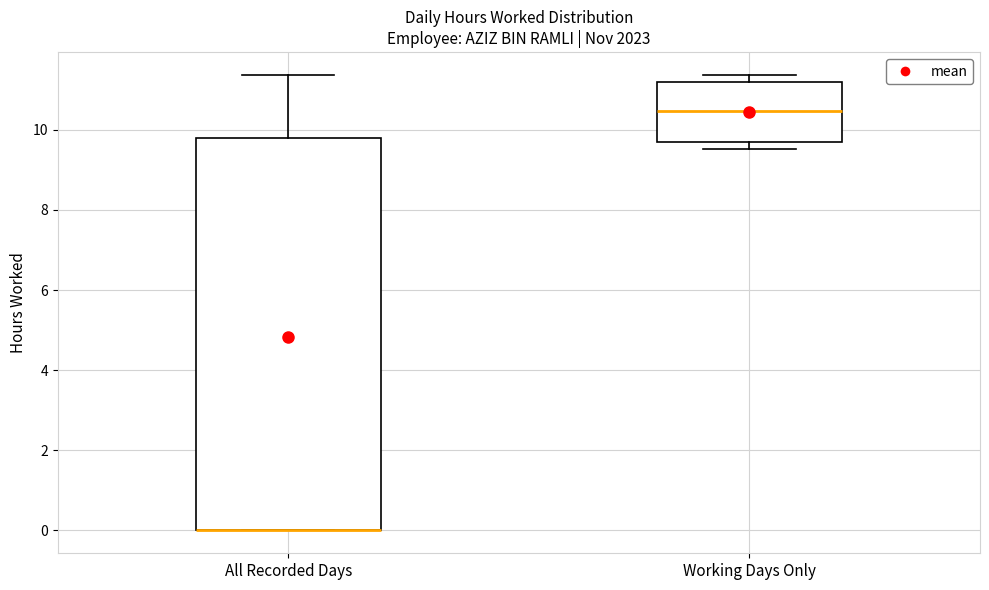

Reading left to right, transcribe this box plot: for each box, give where its median line is, the range the box spans, and where its two whiskers end, as read against the y-axis. The values are not printed on the chart, so give them approximately, as read against the axis.

All Recorded Days: median 0.0 (drawn on the box's lower edge), box 0.0 to 9.8, whiskers 0.0 to 11.4
Working Days Only: median 10.4, box 9.6 to 11.2, whiskers 9.6 (just below the box's lower edge) to 11.4